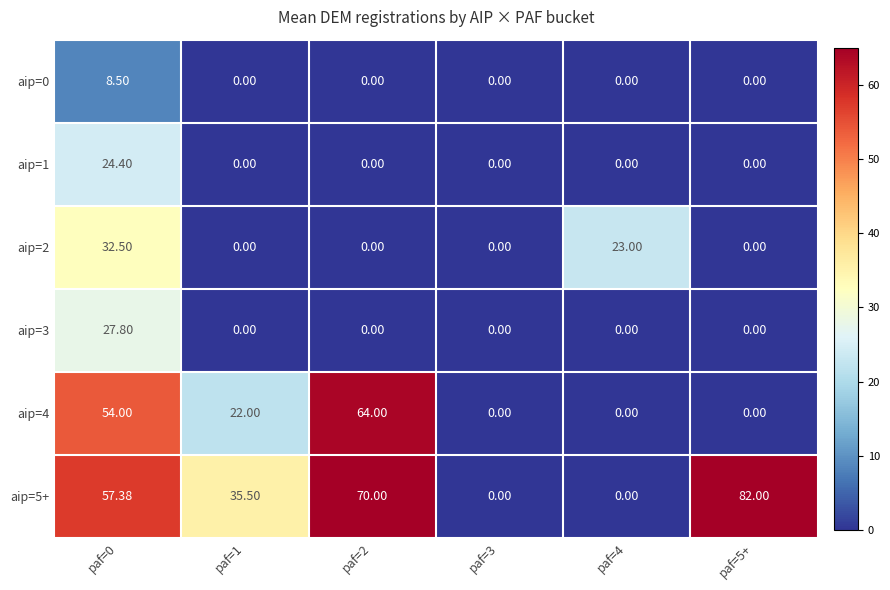

At how many categories does at least one series exceed 30?

4